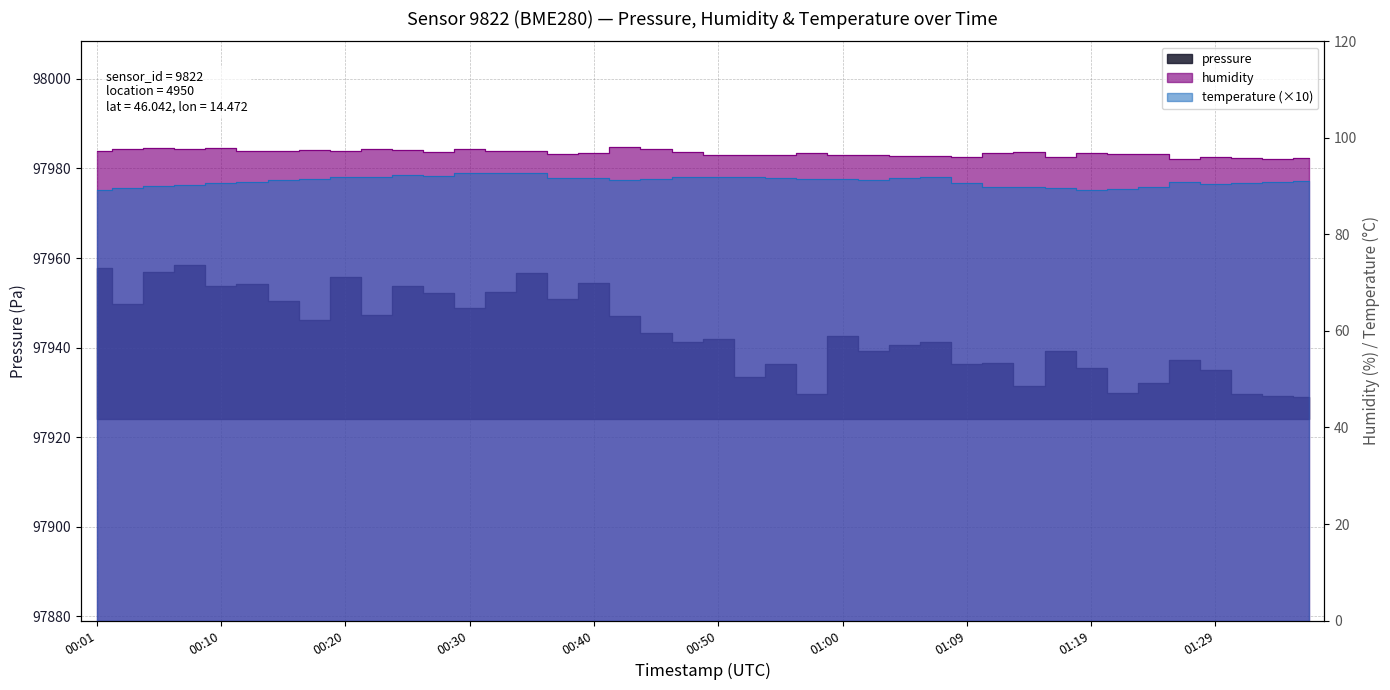

What is the difference between the highest and lowest values at 00:52?

97841.5